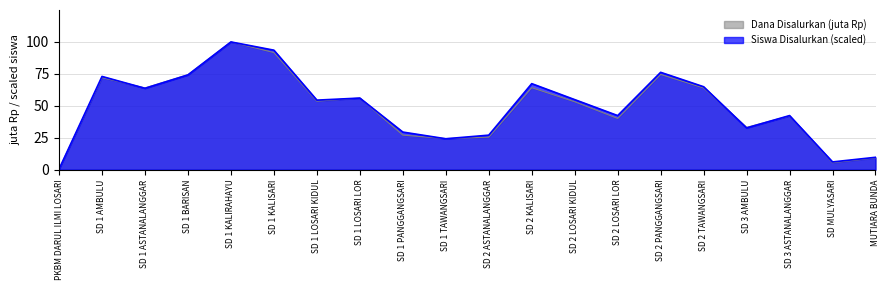

At which category is the sum across all series the highest?

SD 1 KALIRAHAYU